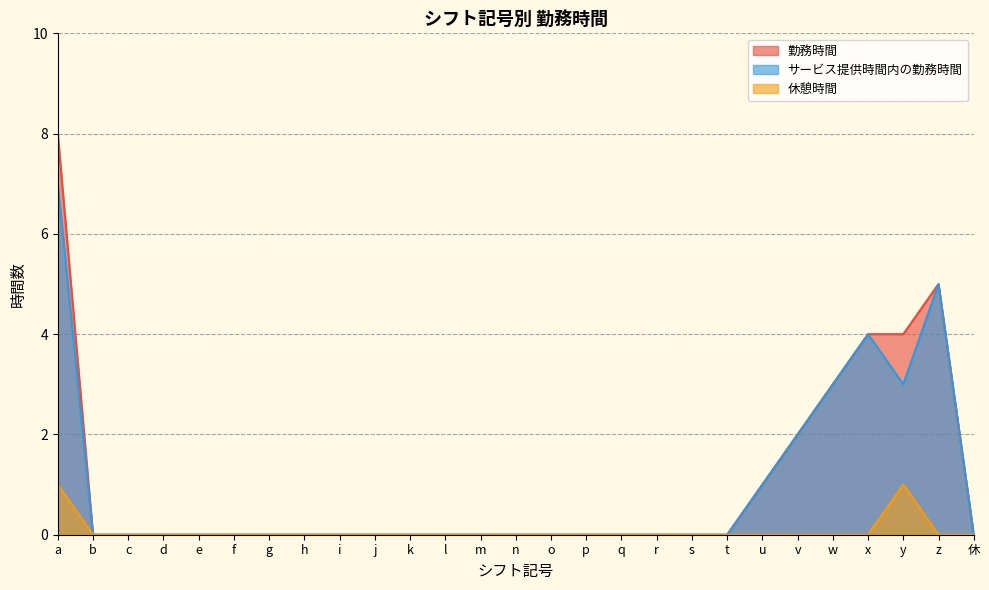

What position from the left is r?

18